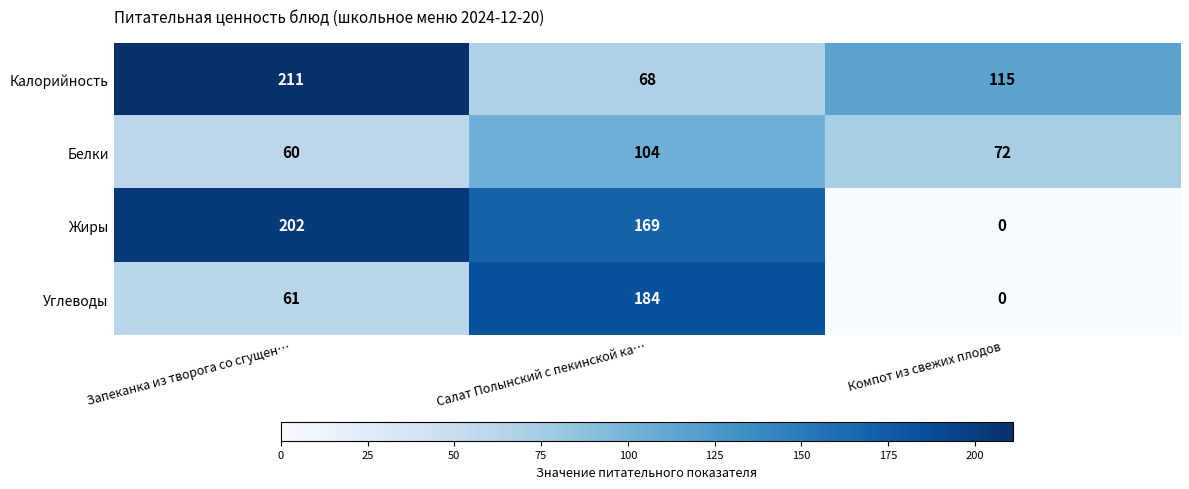

Which series has the largest total across all categories?

Калорийность